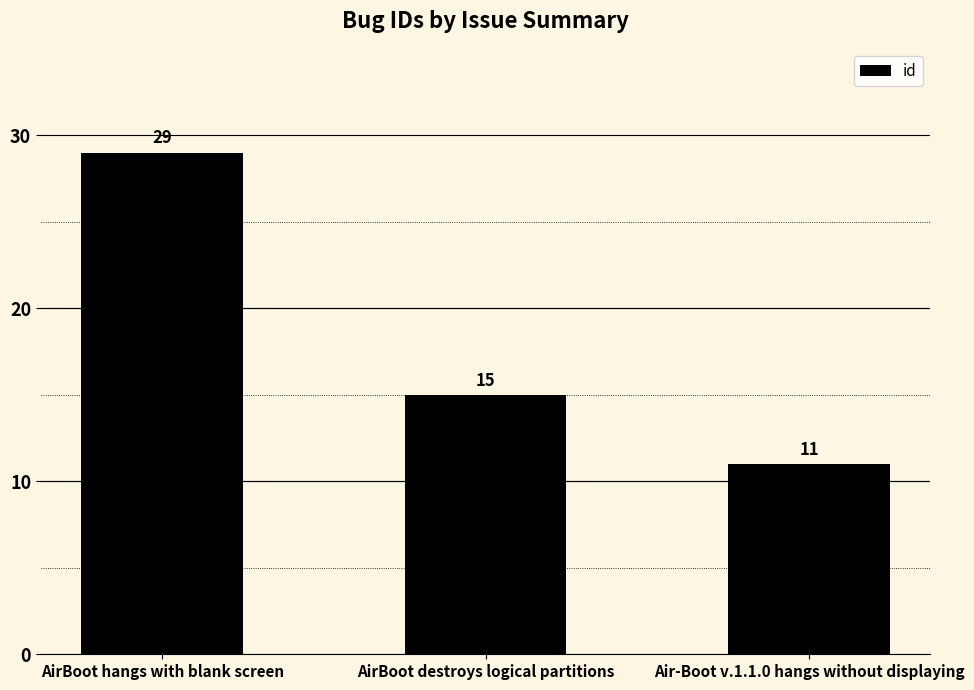

The chart shows a value of 4 at Air-Boot v.1.1.0 hangs without displaying. True or false?

False